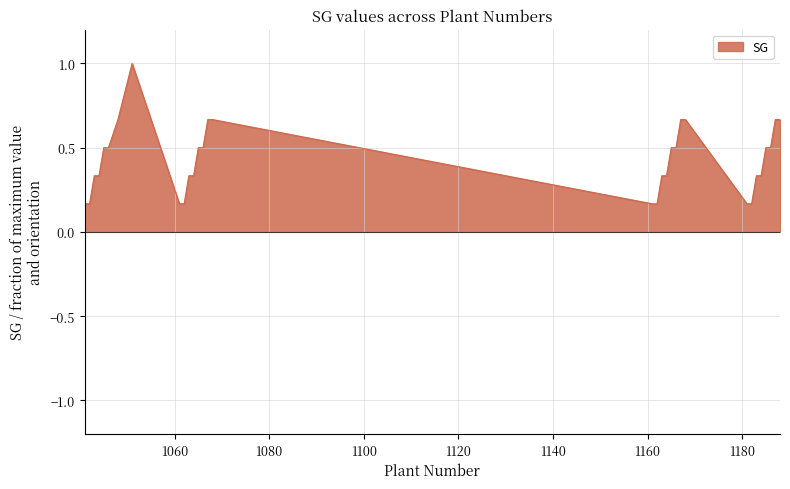

Count the number of data series in this chart.

1